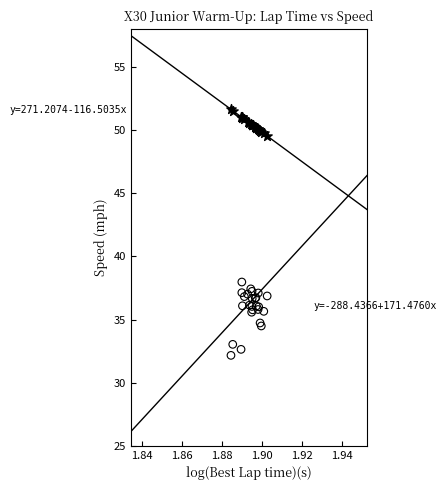

Across all series, what Y value is closest to 41?

38.0